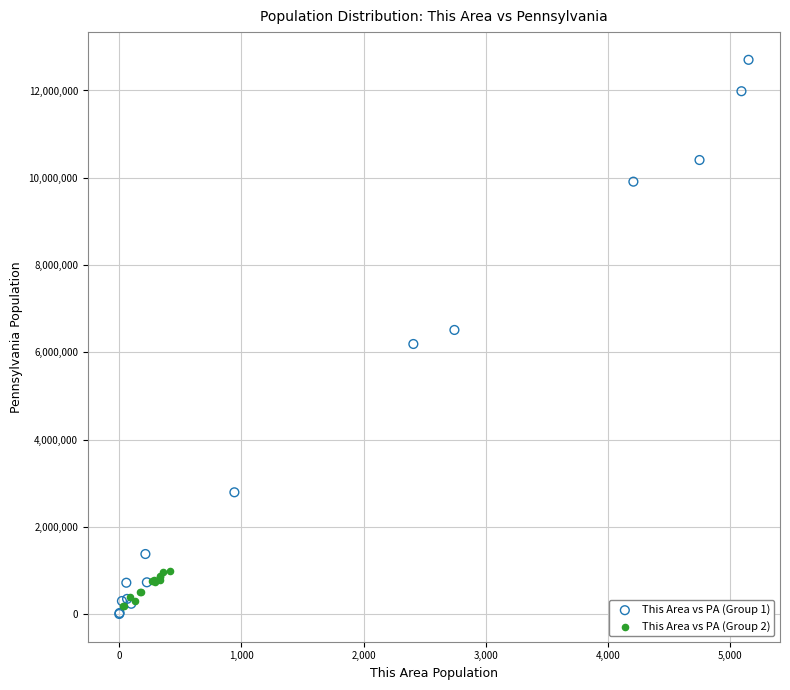

Which series contains the highest Y value?

This Area vs PA (Group 1)